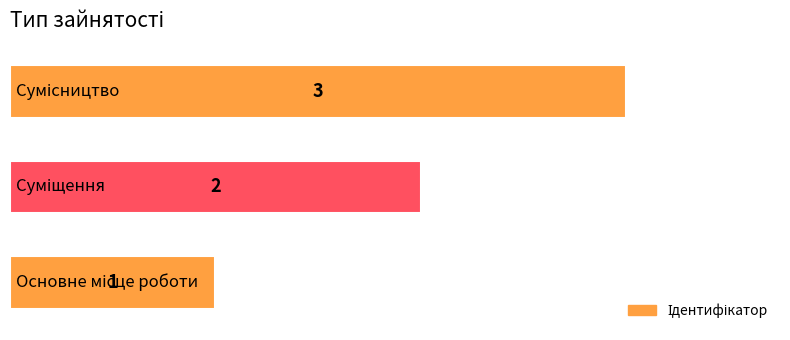

What is the sum of all values?

6